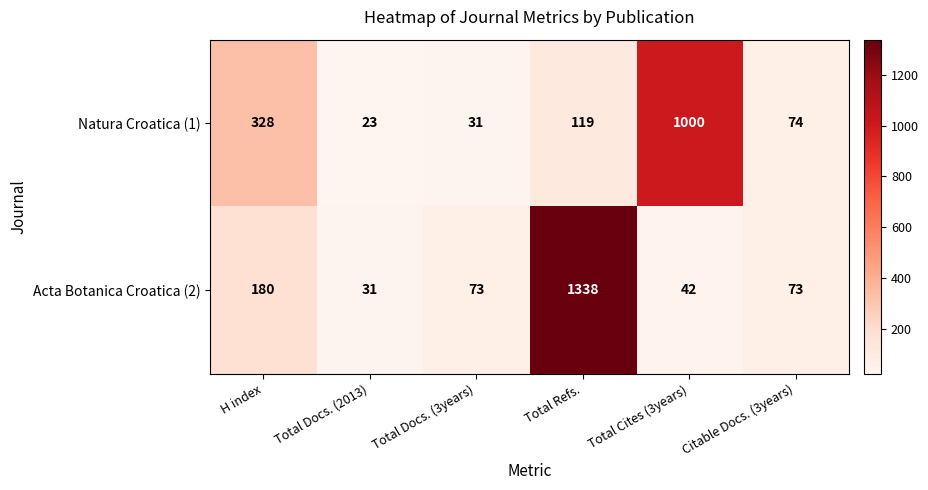

Reading left to right, transcribe all the data shown in this chart.

Natura Croatica (1): 328	23	31	119	1000	74
Acta Botanica Croatica (2): 180	31	73	1338	42	73